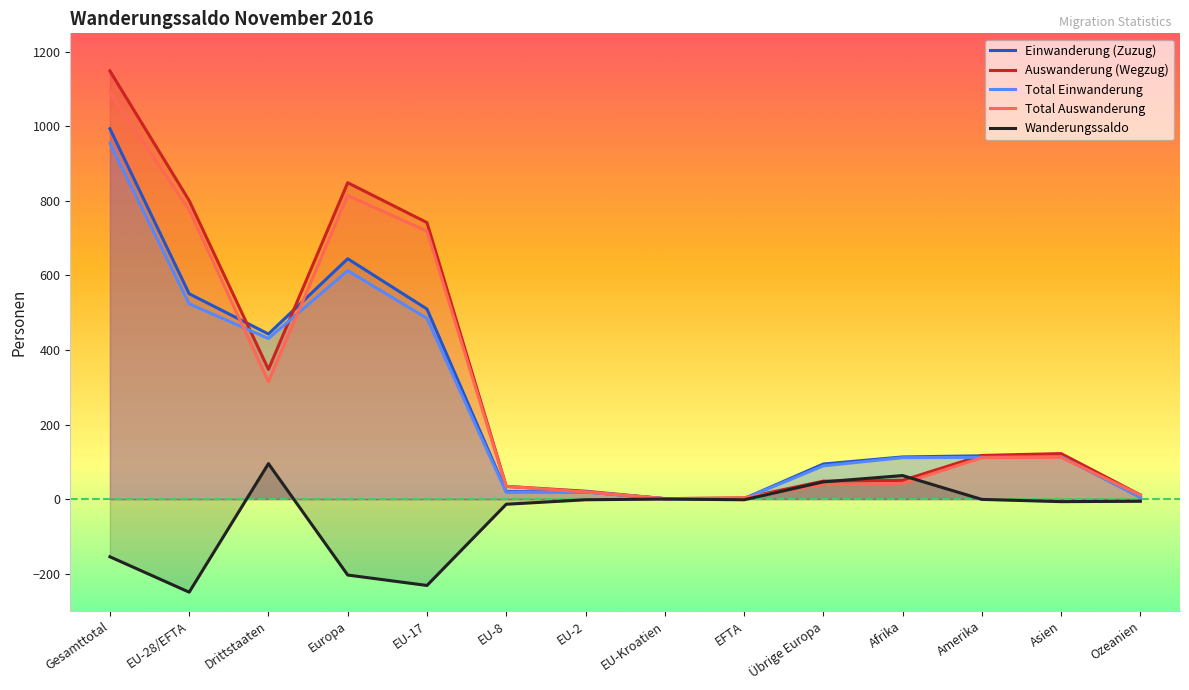

What is the sum of all Einwanderung (Zuzug) values?

3627